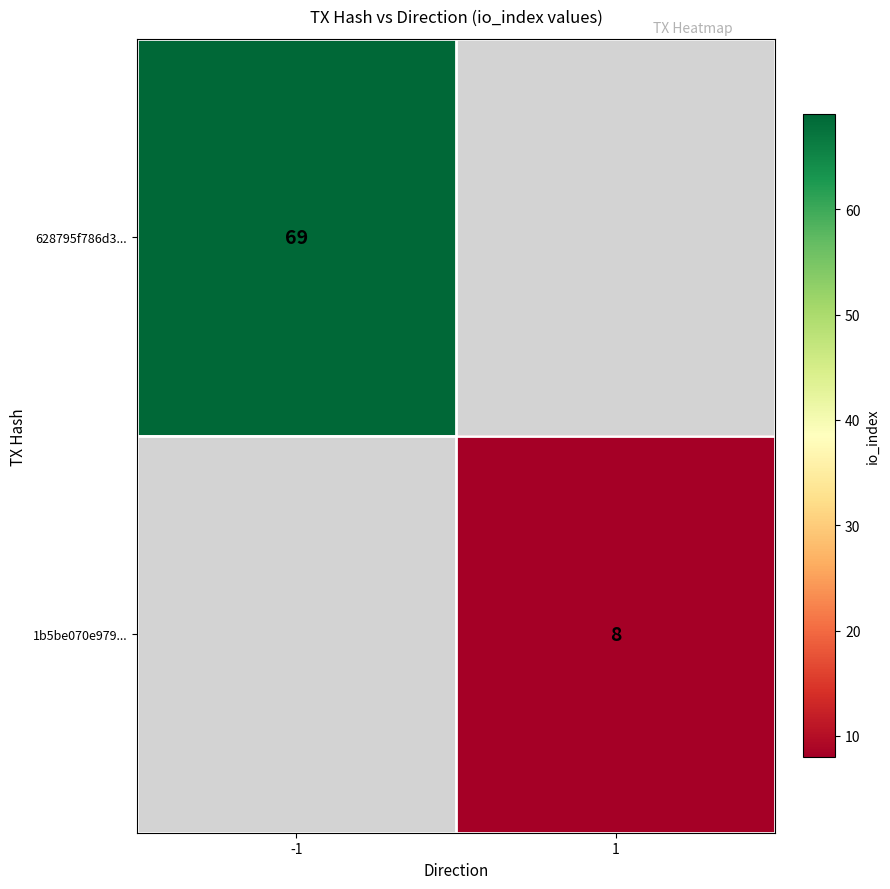

True or false: 628795f786d3... has a value of 40 at -1.

False